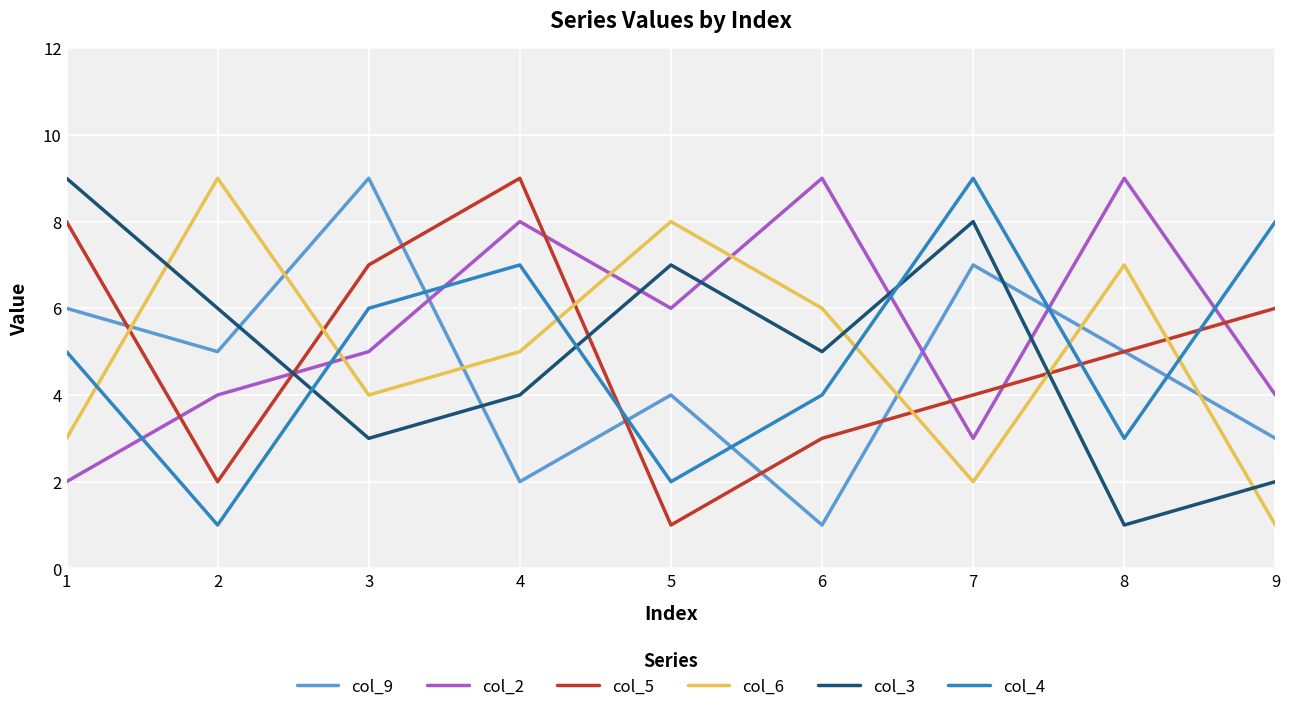

At which label does col_3 first exceed 5?

1